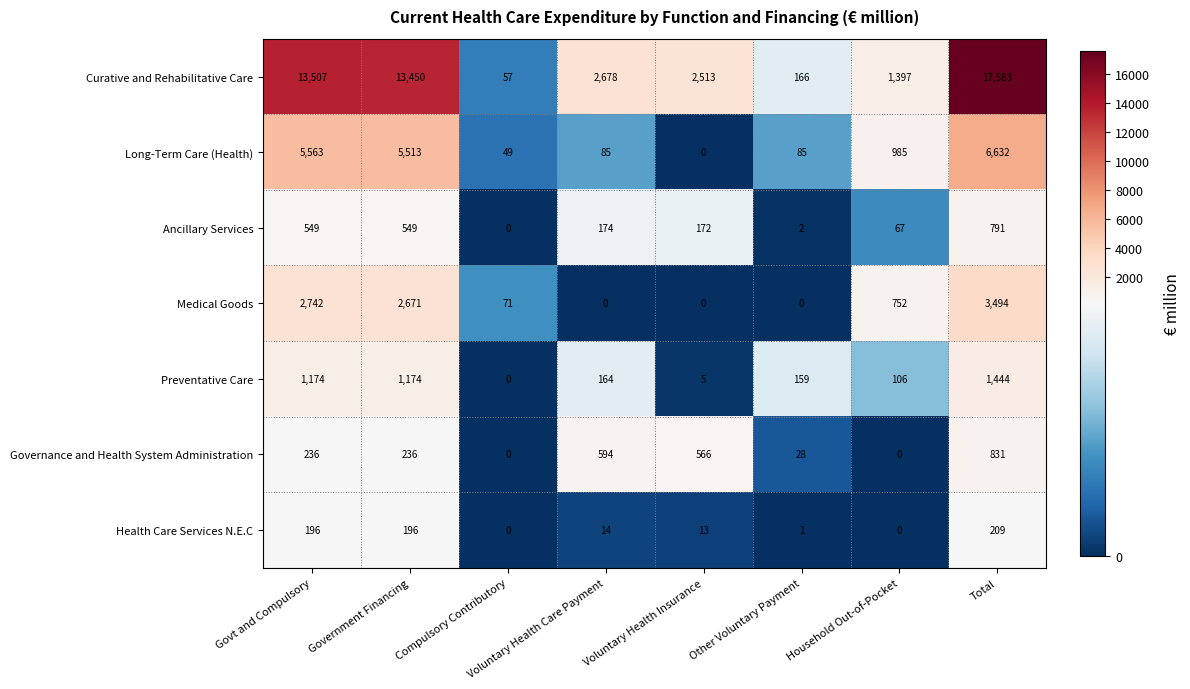

The value of Governance and Health System Administration at Other Voluntary Payment is 17. True or false?

False